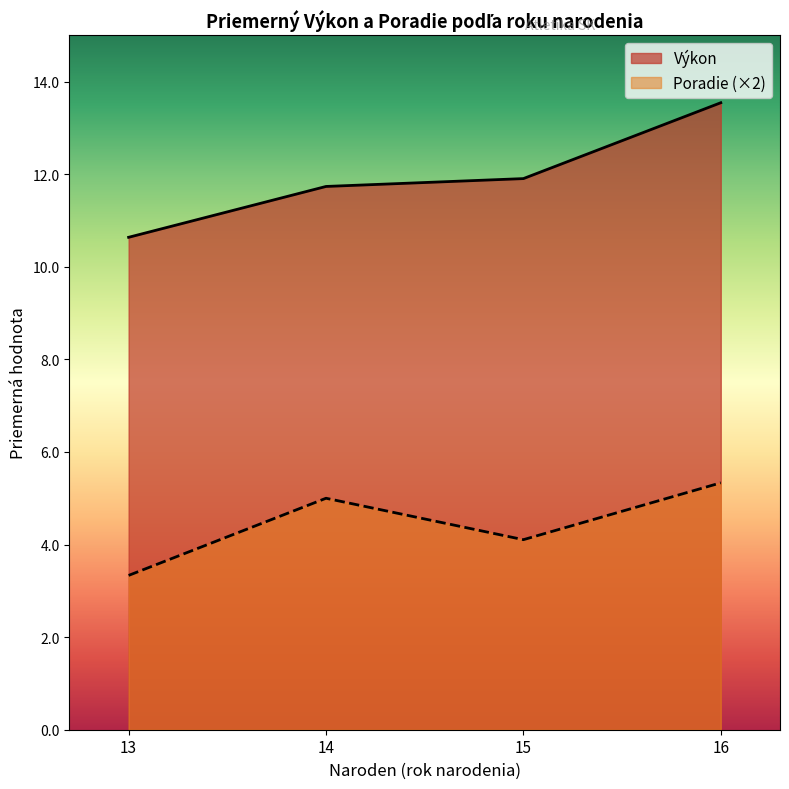

Rank the series by their maximum value, from lowest to highest.

Poradie (×2), Výkon